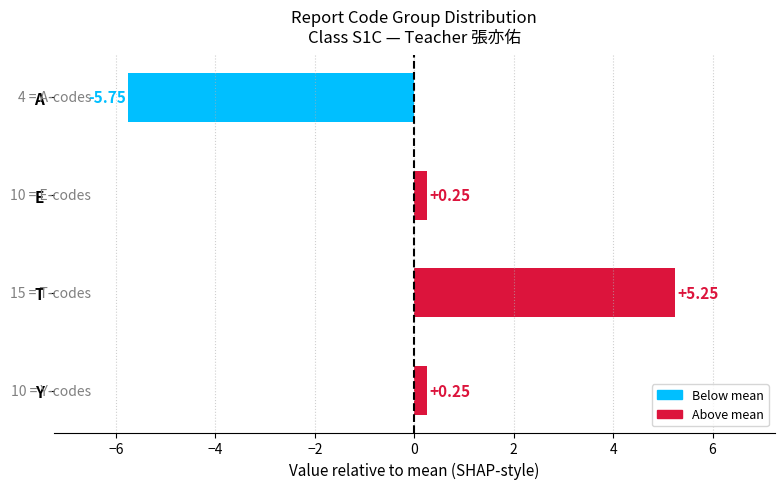

What is the difference between the maximum and minimum values?

11.0